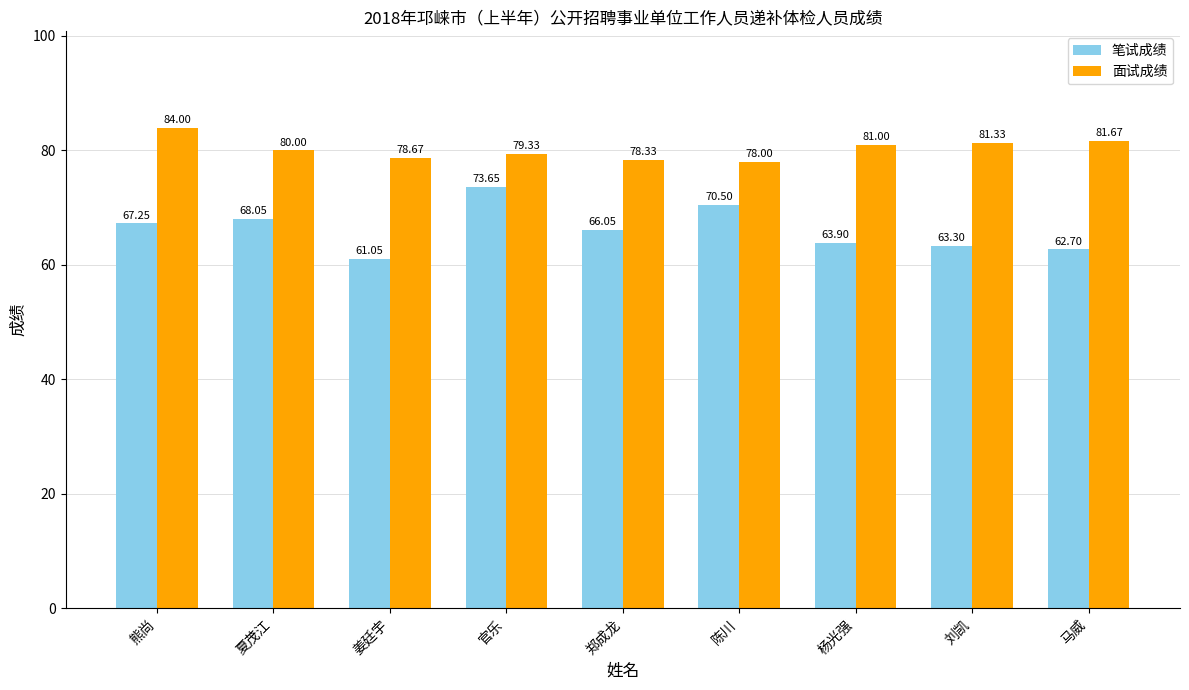

True or false: 面试成绩 has a value of 144.6 at 马威.

False